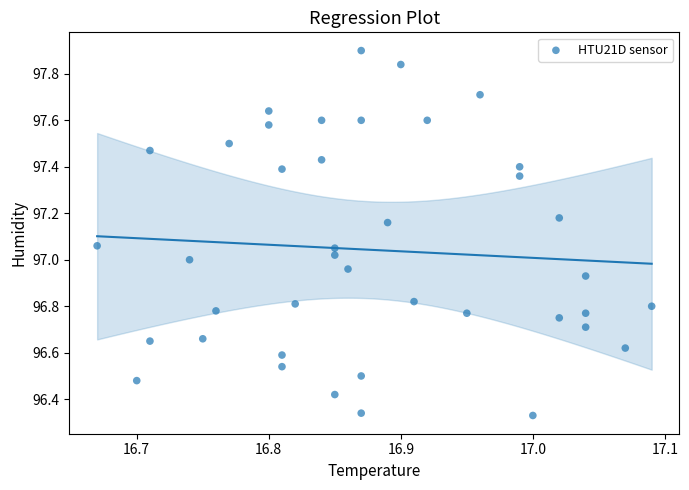

What is the range of Y values (max minus min)?

1.6